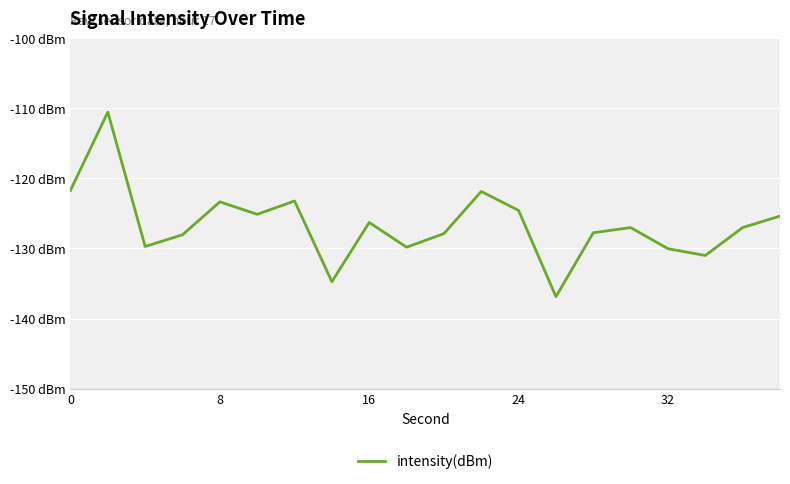

Does the chart display data point markers on the line(s)?

No